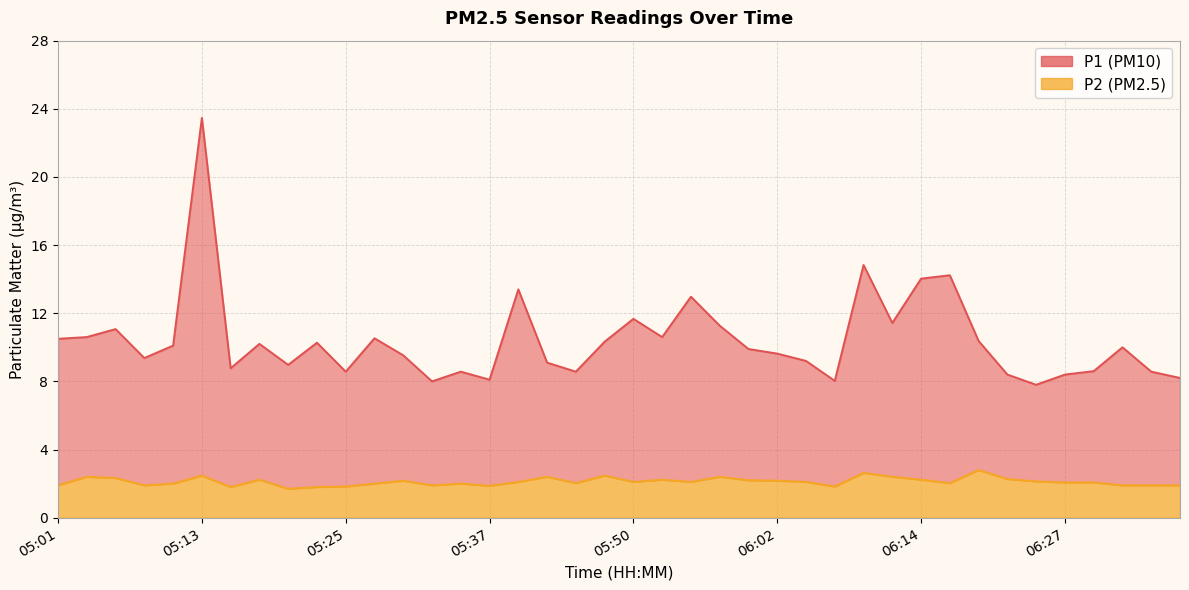

What is the highest value of the P1 series?

23.5